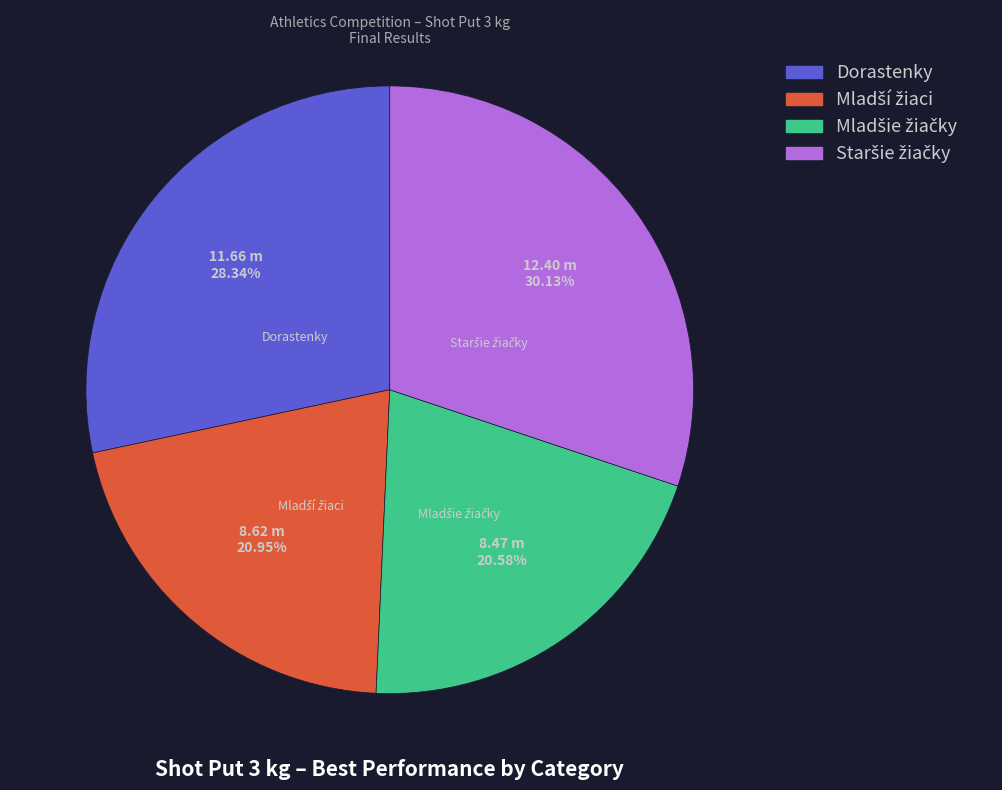

Is there any slice that represents more than half of the pie?

No